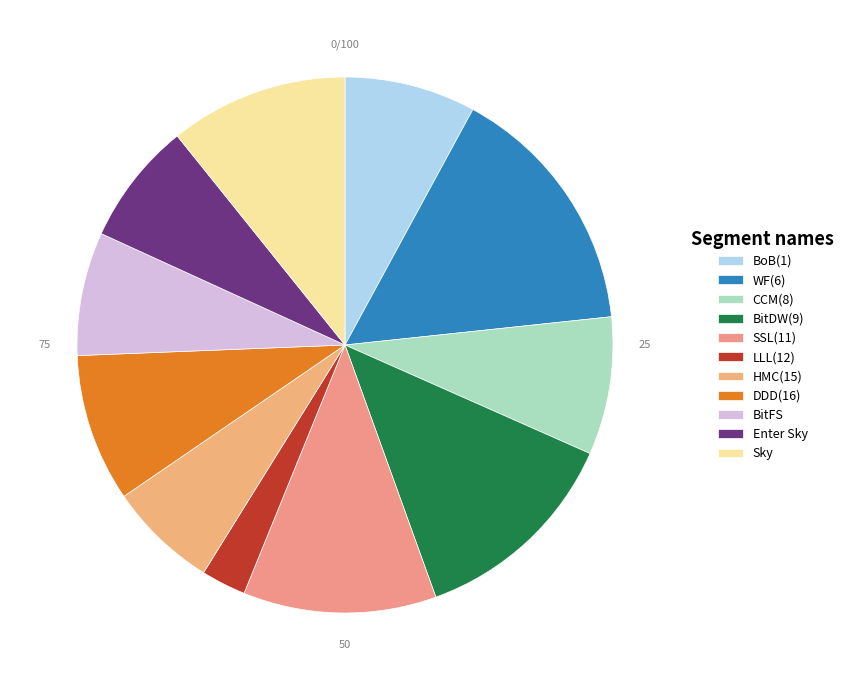

Is it true that BoB(1) is 1% of the pie?

False